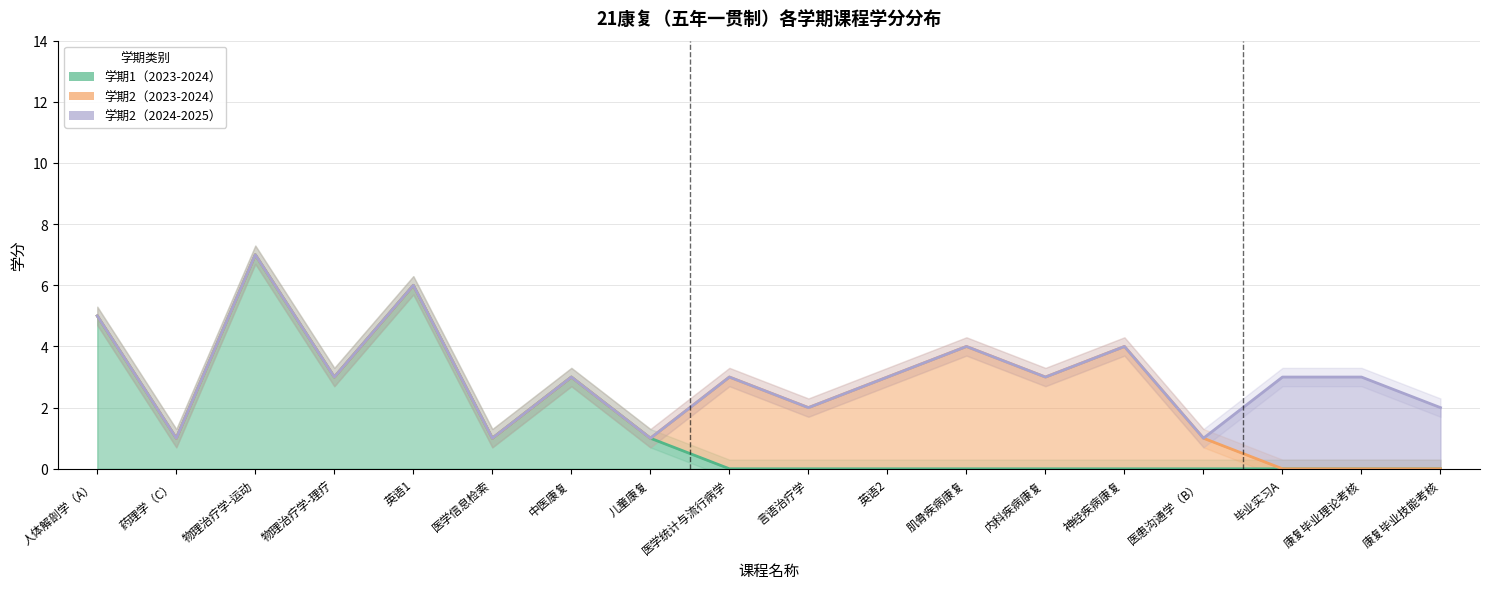

The value of 学期2（2023-2024） at 英语1 is 0. True or false?

True